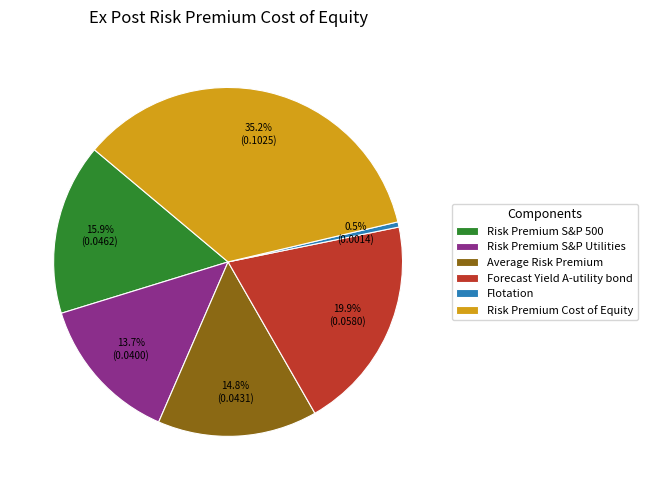

Does Risk Premium Cost of Equity represent more than half of the total?

No